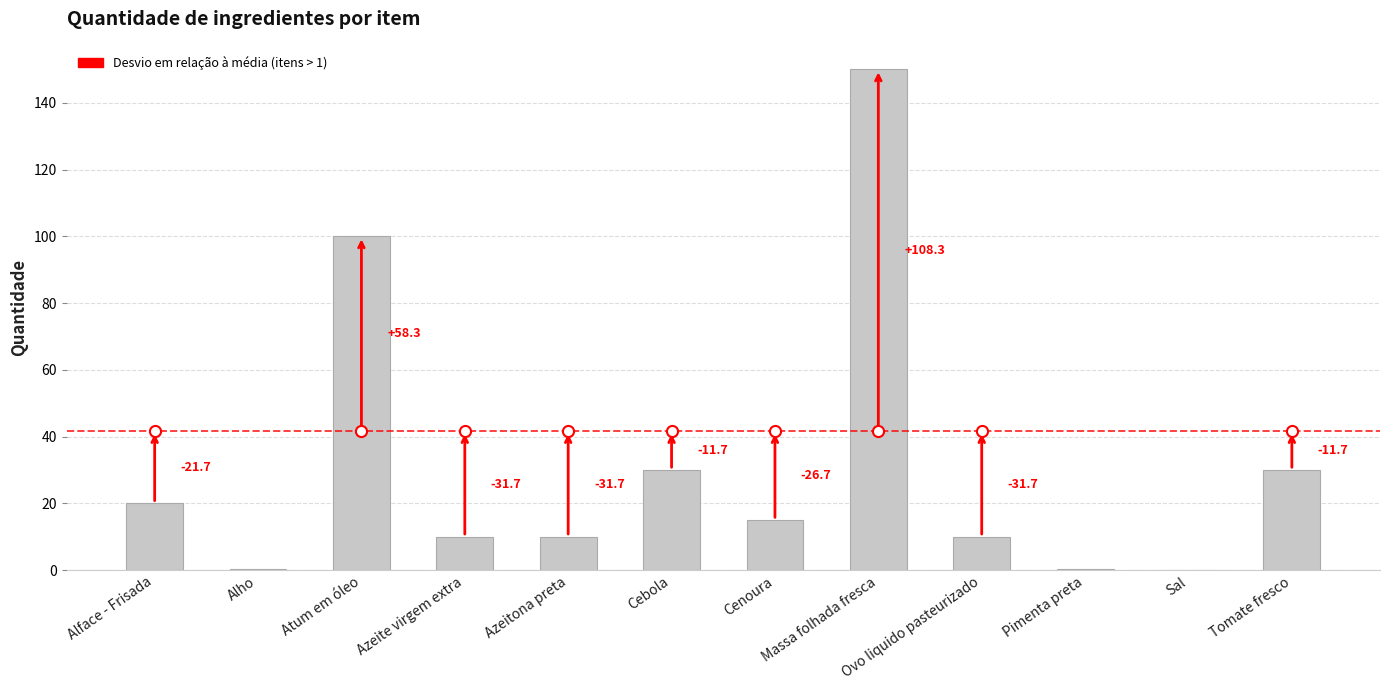

What is the label of the 10th bar from the right?

Atum em óleo